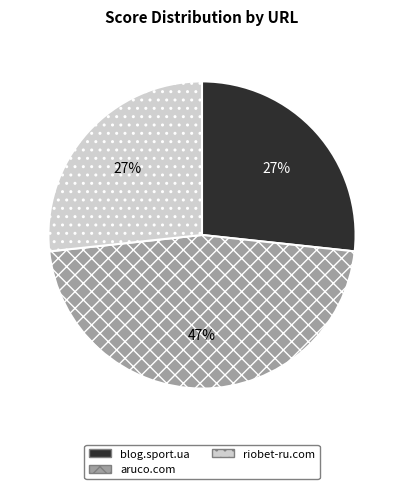

Count the number of slices in the pie.

3